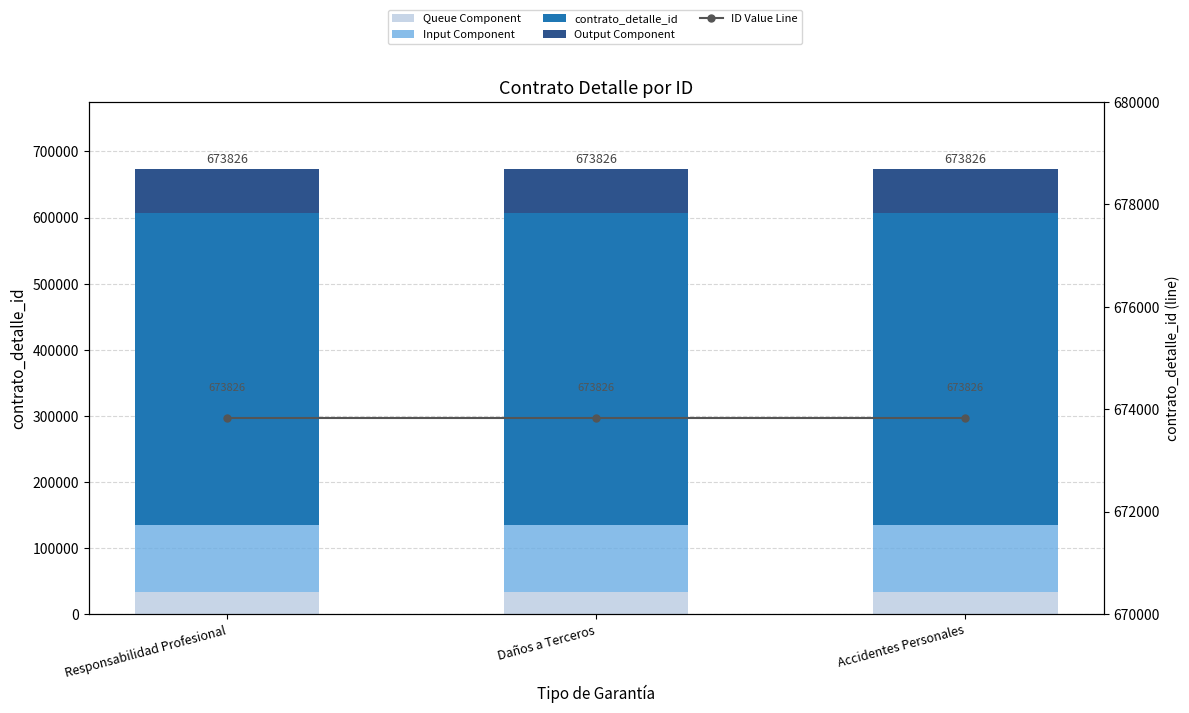

What are all the series names shown in the legend?

Queue Component, Input Component, contrato_detalle_id, Output Component, ID Value Line